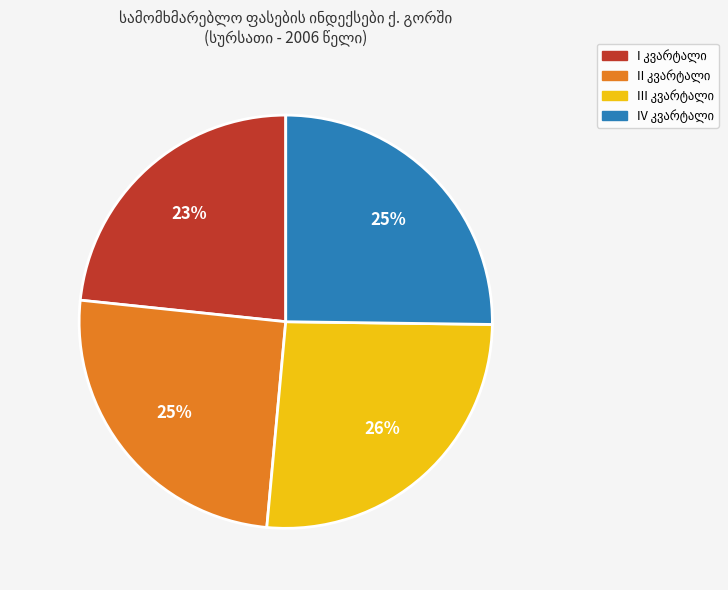

To the nearest percent, what is the average slice percentage?

25%